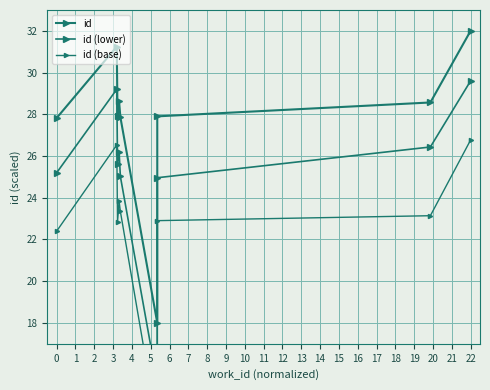

Does the chart display data point markers on the line(s)?

Yes